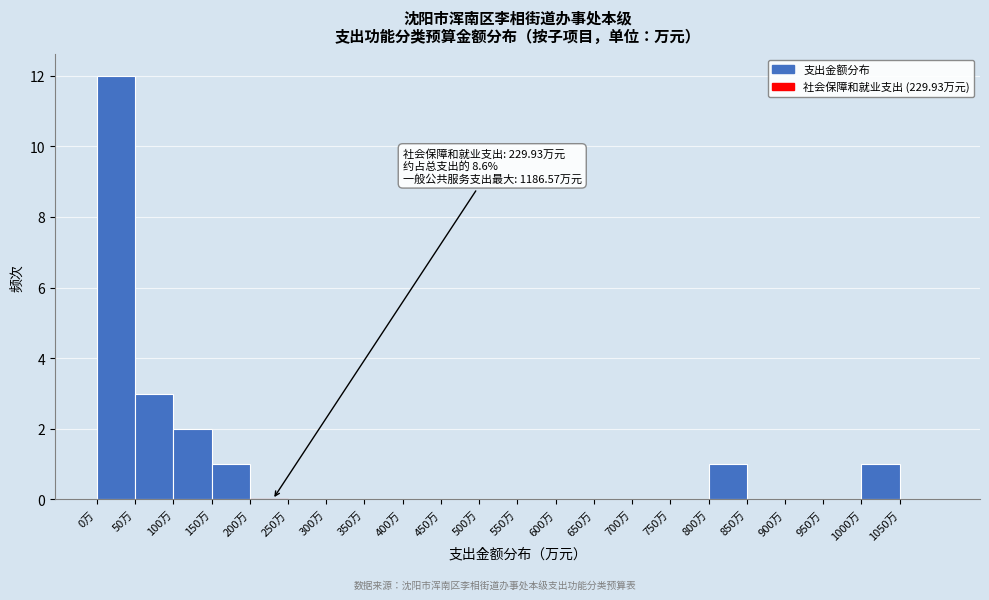

Which range on the x-axis has the tallest bar?

0 to 50